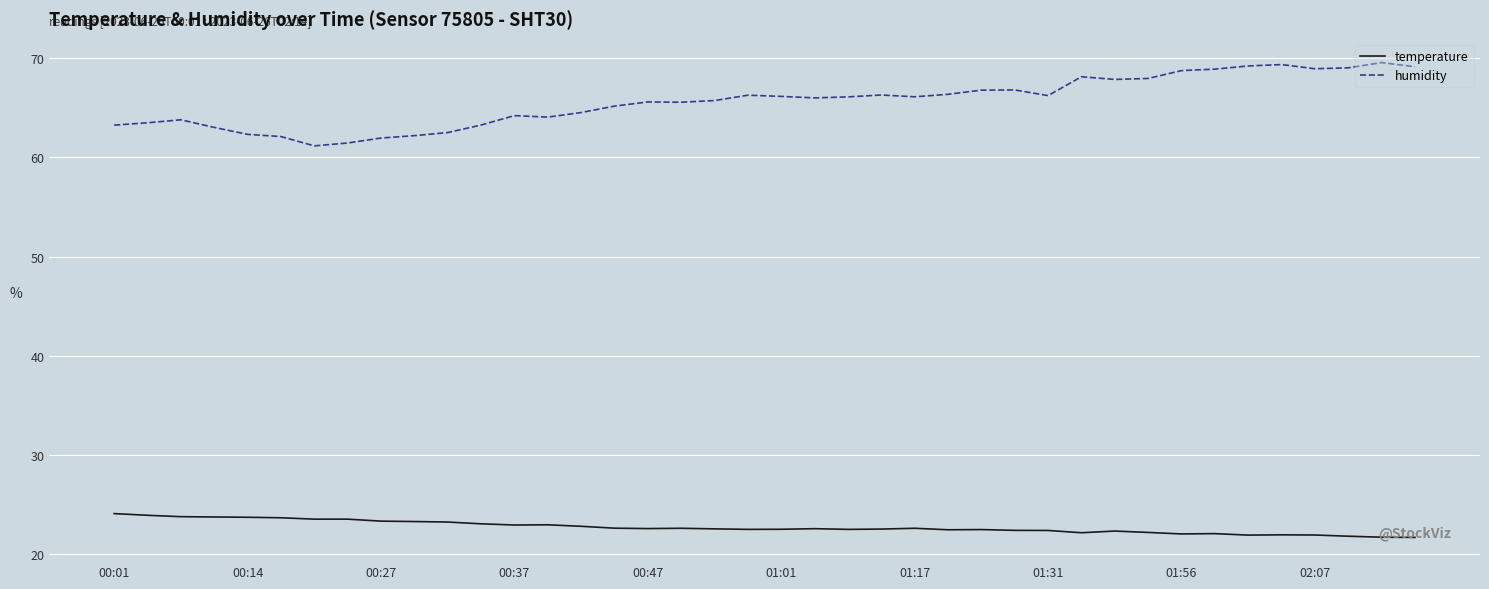

Rank the series by their average value, from highest to lowest.

humidity, temperature